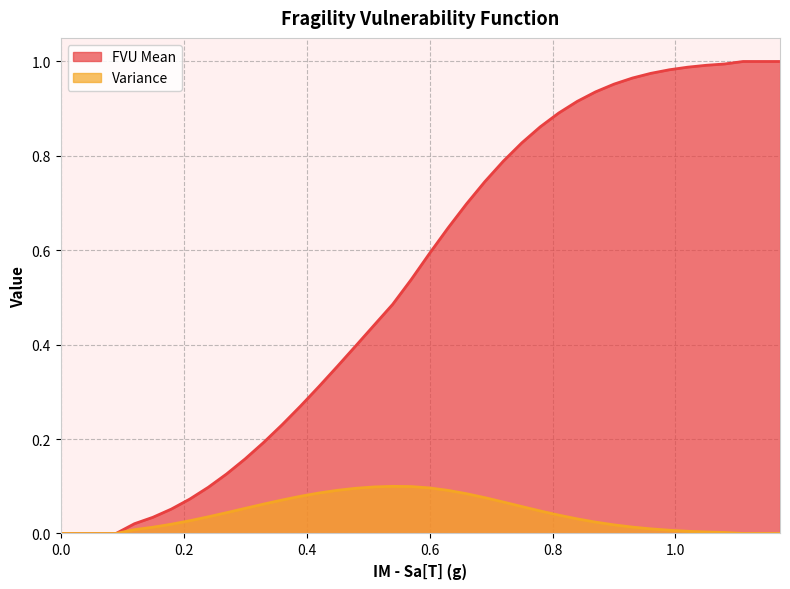

True or false: Variance and FVU Mean cross at least once.

False